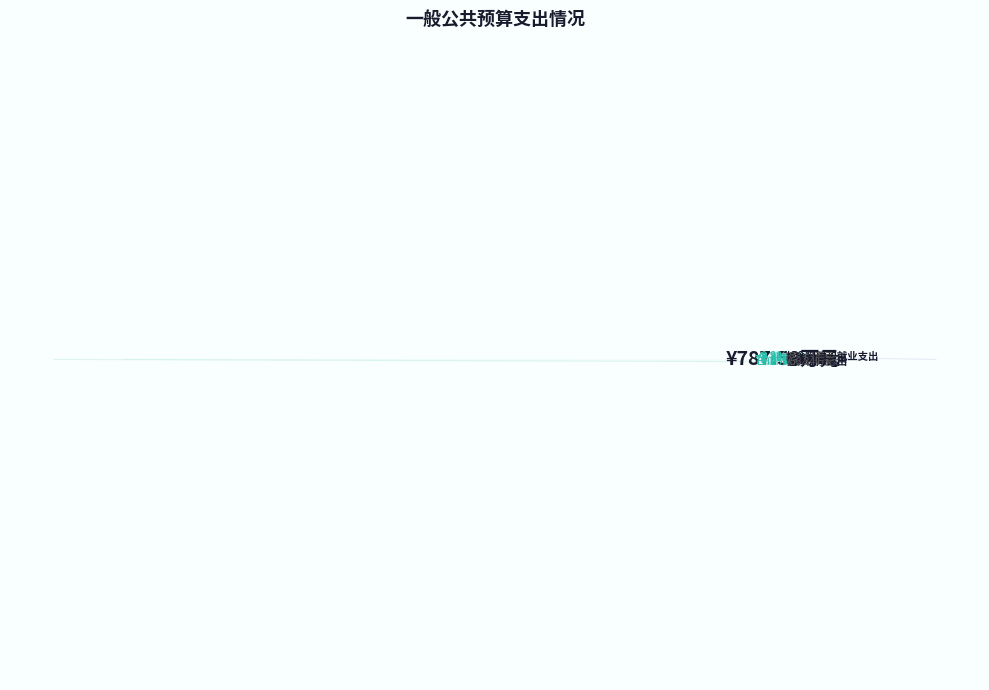

Does 住房保障支出 account for over 50% of the chart?

No